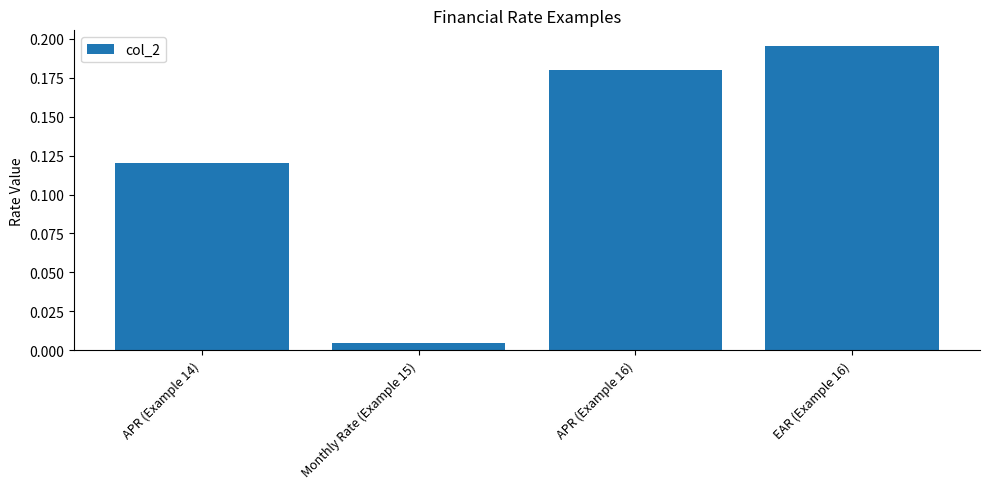

Are the bars grouped side by side (vs. stacked)?

No